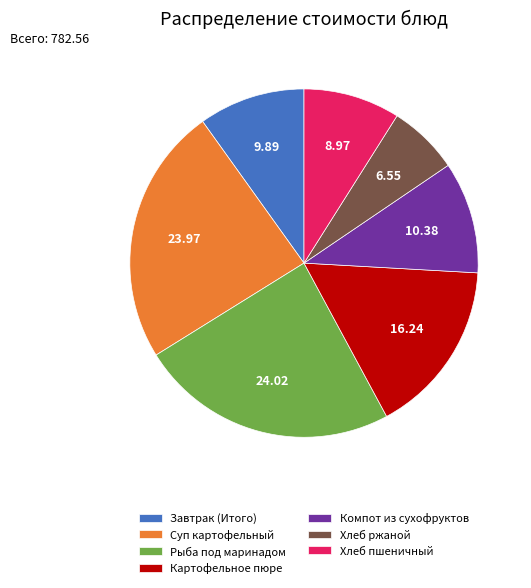

Count the number of slices in the pie.

7